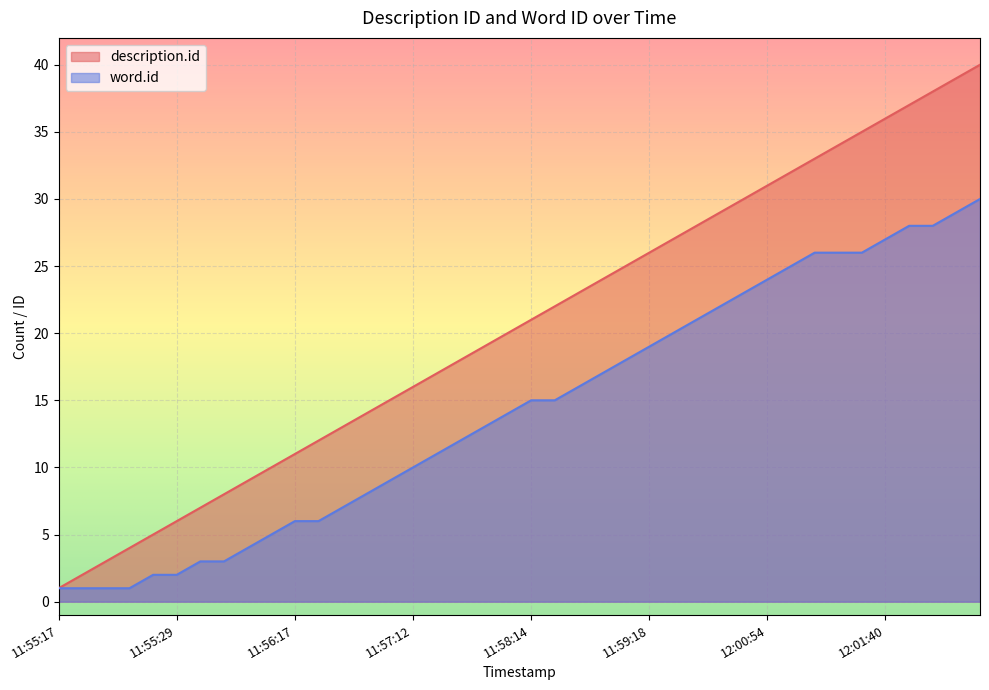

Which category has the lowest value in the description.id series?

11:55:17